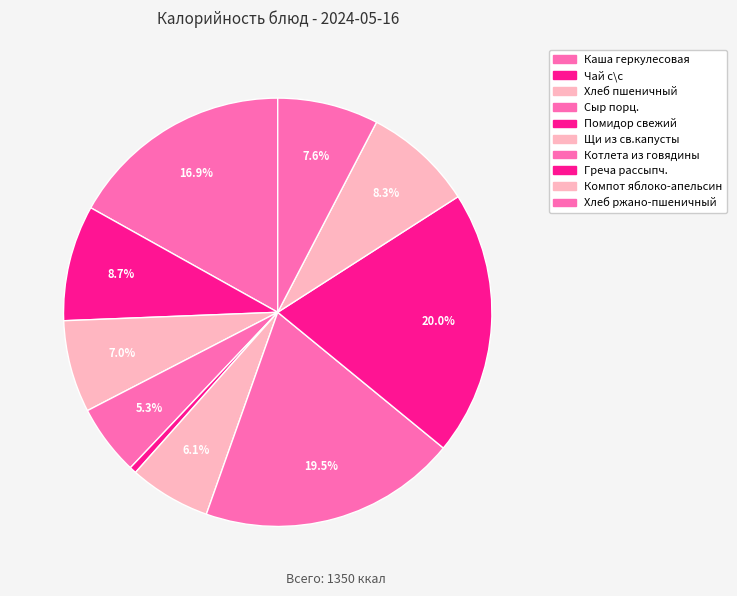

Count the number of slices in the pie.

10